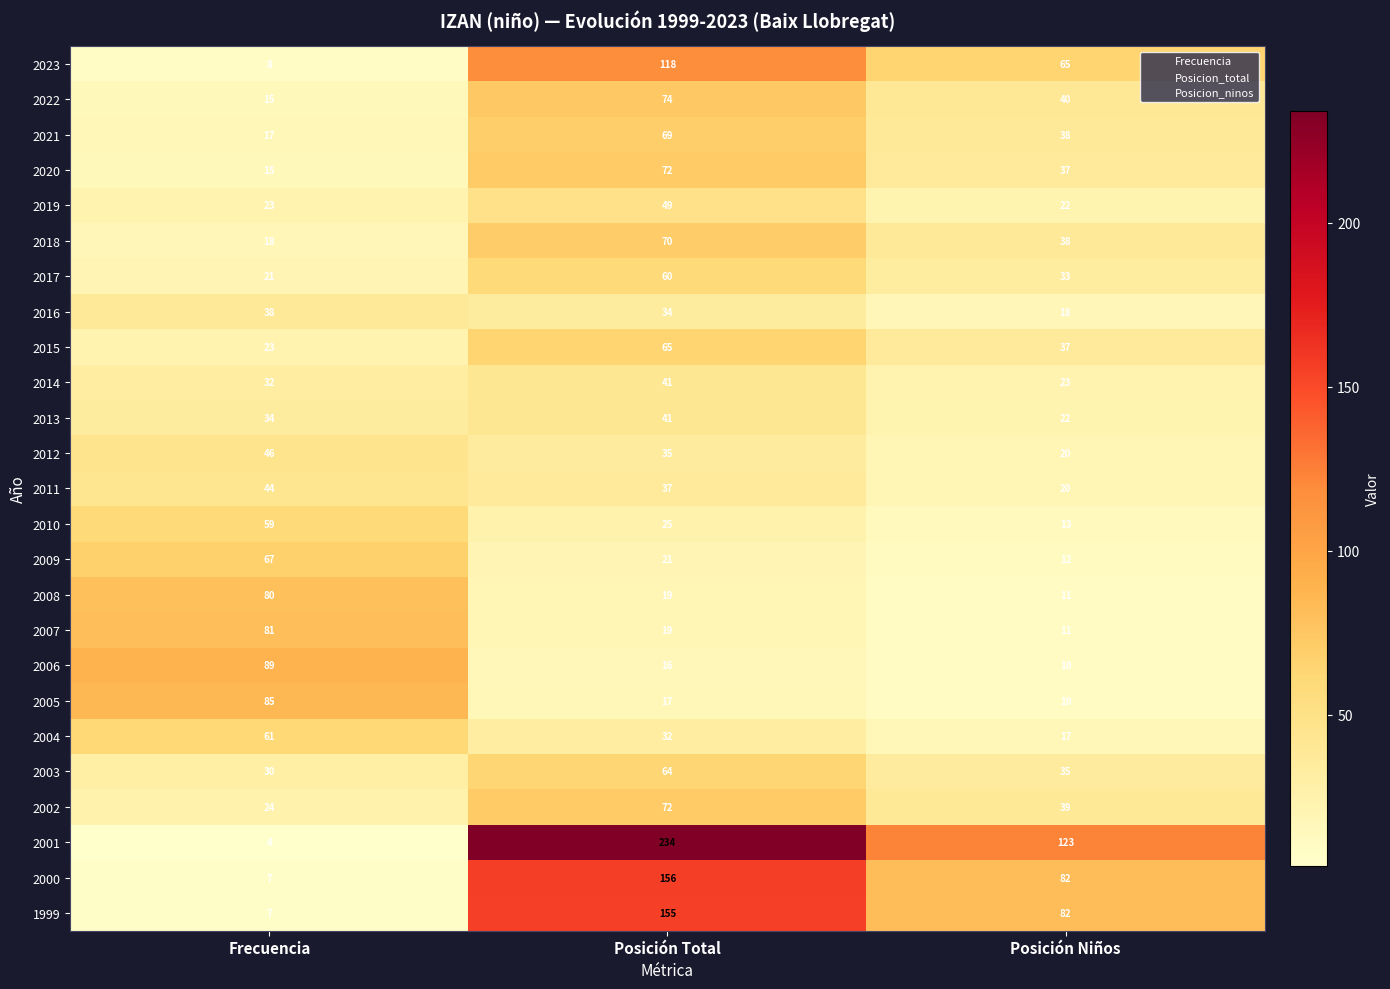

At which category is the sum across all series the highest?

Posición Total